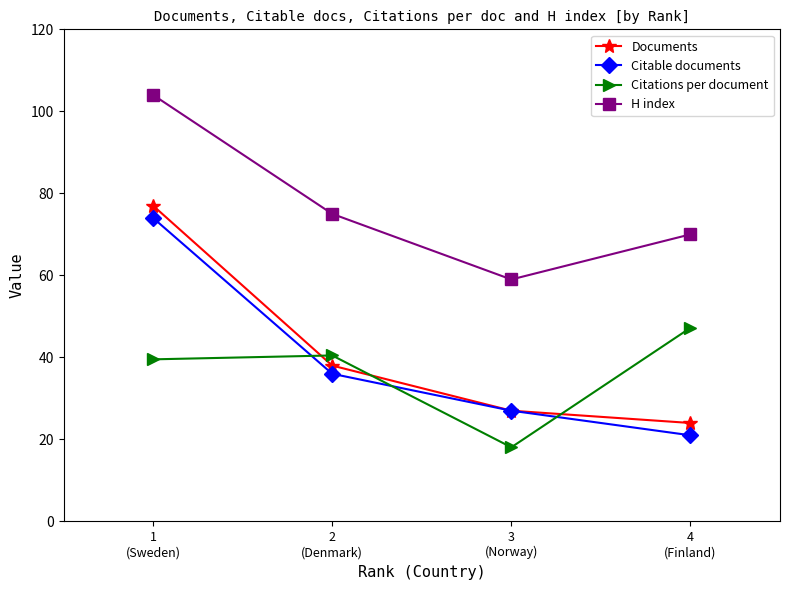

At which label does Citations per document reach its minimum?

3
(Norway)